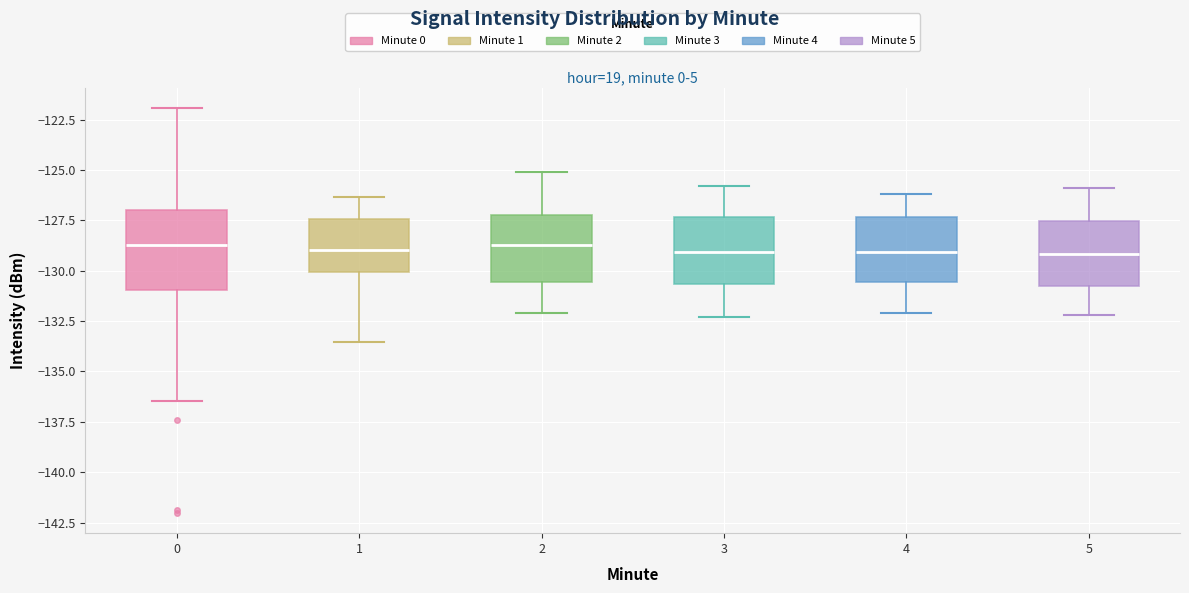

Reading left to right, read every box against the y-axis: the position of its median line, the range the box covers, and the ends of its whiskers. The values are not printed on the chart, so give them approximately, as read against the axis.

0: median -128.5, box -131.0 to -127.0, whiskers -136.5 to -122.0
1: median -129.0, box -130.0 to -127.5, whiskers -133.5 to -126.5
2: median -128.5, box -130.5 to -127.0, whiskers -132.0 to -125.0
3: median -129.0, box -130.5 to -127.5, whiskers -132.5 to -126.0
4: median -129.0, box -130.5 to -127.5, whiskers -132.0 to -126.0
5: median -129.0, box -130.5 to -127.5, whiskers -132.0 to -126.0